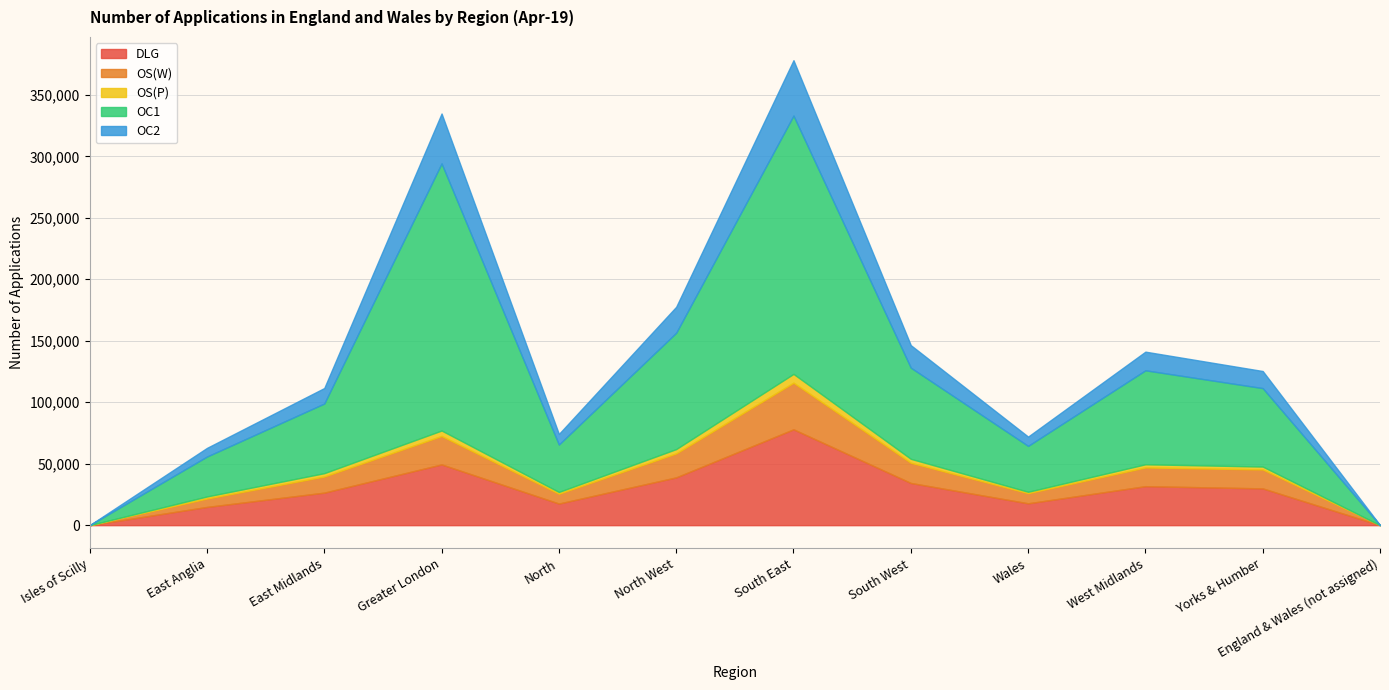

What is the total value across all series at Yorks & Humber?

125381